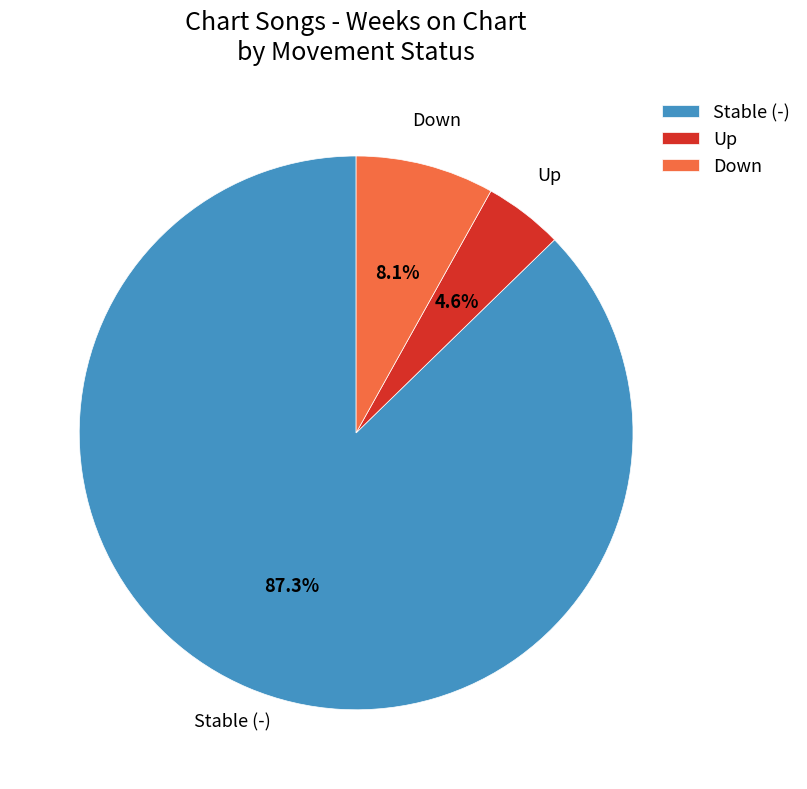

Which slice is the largest?

Stable (-)